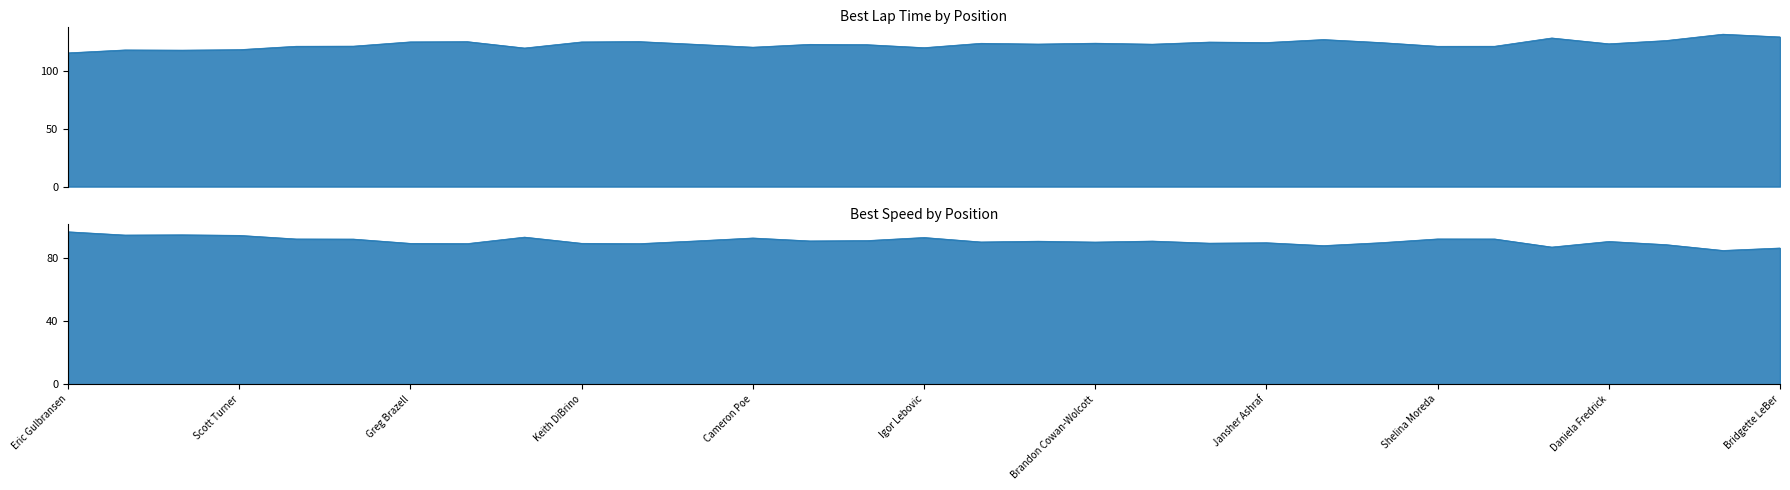

Reading left to right, list all the values displayed in this chart.

Best Lap time: 115.5	118.0	117.9	118.3	121.2	121.3	125.0	125.2	119.7	125.0	125.3	122.9	120.4	122.9	122.6	120.0	123.8	123.1	123.9	123.0	124.8	124.4	127.0	124.4	121.2	121.2	128.4	123.3	126.1	131.6	129.3
Best Speed: 96.6	94.5	94.7	94.3	92.1	92.0	89.3	89.1	93.2	89.3	89.1	90.8	92.7	90.8	91.0	93.0	90.2	90.6	90.1	90.7	89.4	89.7	87.9	89.7	92.1	92.1	86.9	90.5	88.5	84.8	86.3